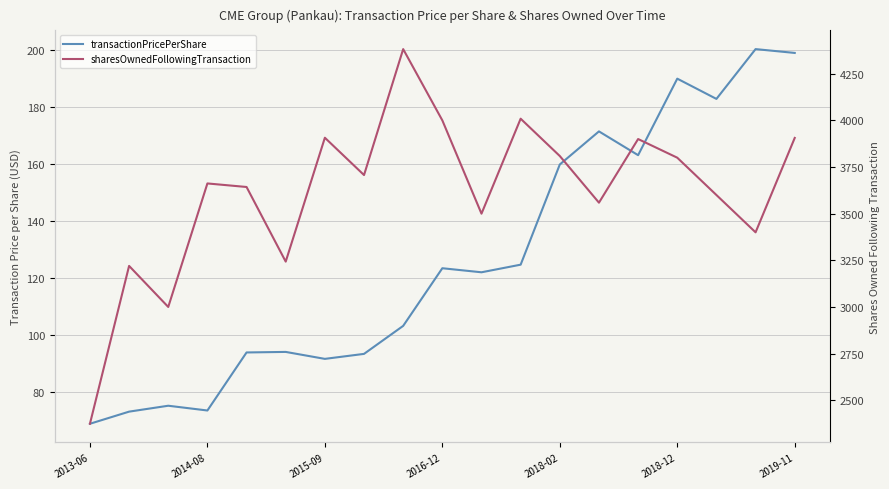

What is the difference between the maximum and minimum values in the sharesOwnedFollowingTransaction series?

2008.0